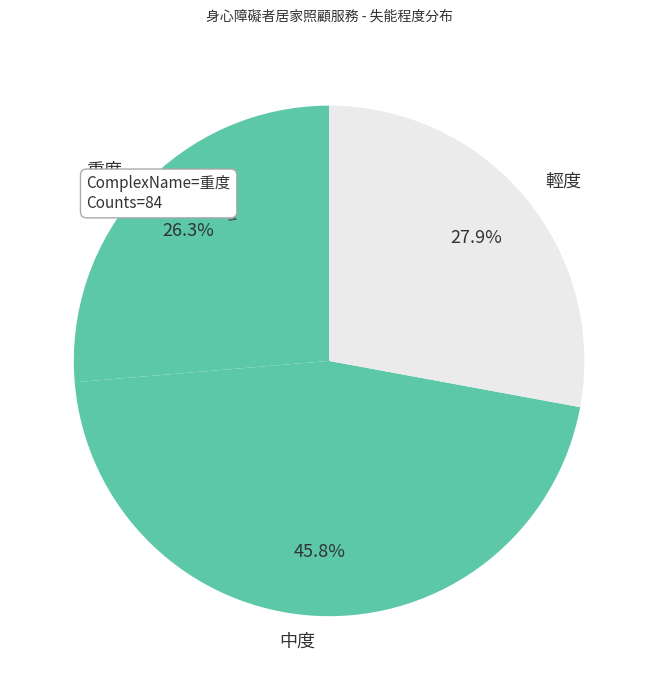

What is the ratio of the value at 中度 to the value at 輕度?

1.6